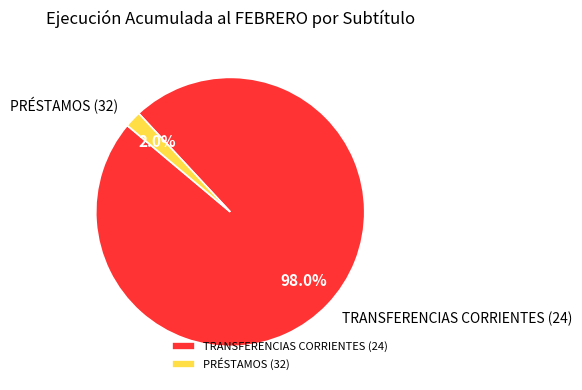

Between PRÉSTAMOS (32) and TRANSFERENCIAS CORRIENTES (24), which is larger?

TRANSFERENCIAS CORRIENTES (24)